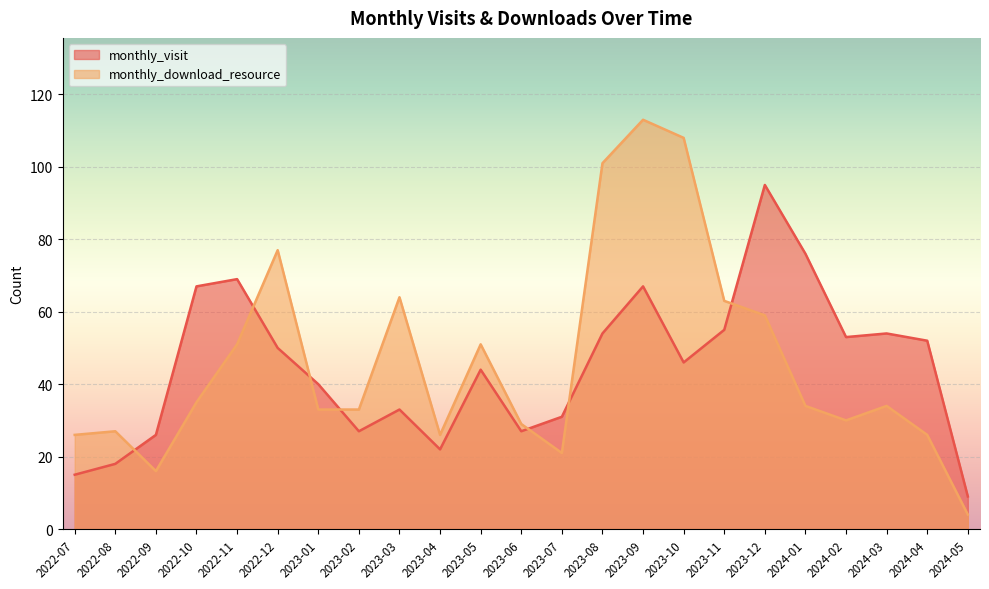

Which series ends up on top after the final intersection of monthly_visit and monthly_download_resource?

monthly_visit